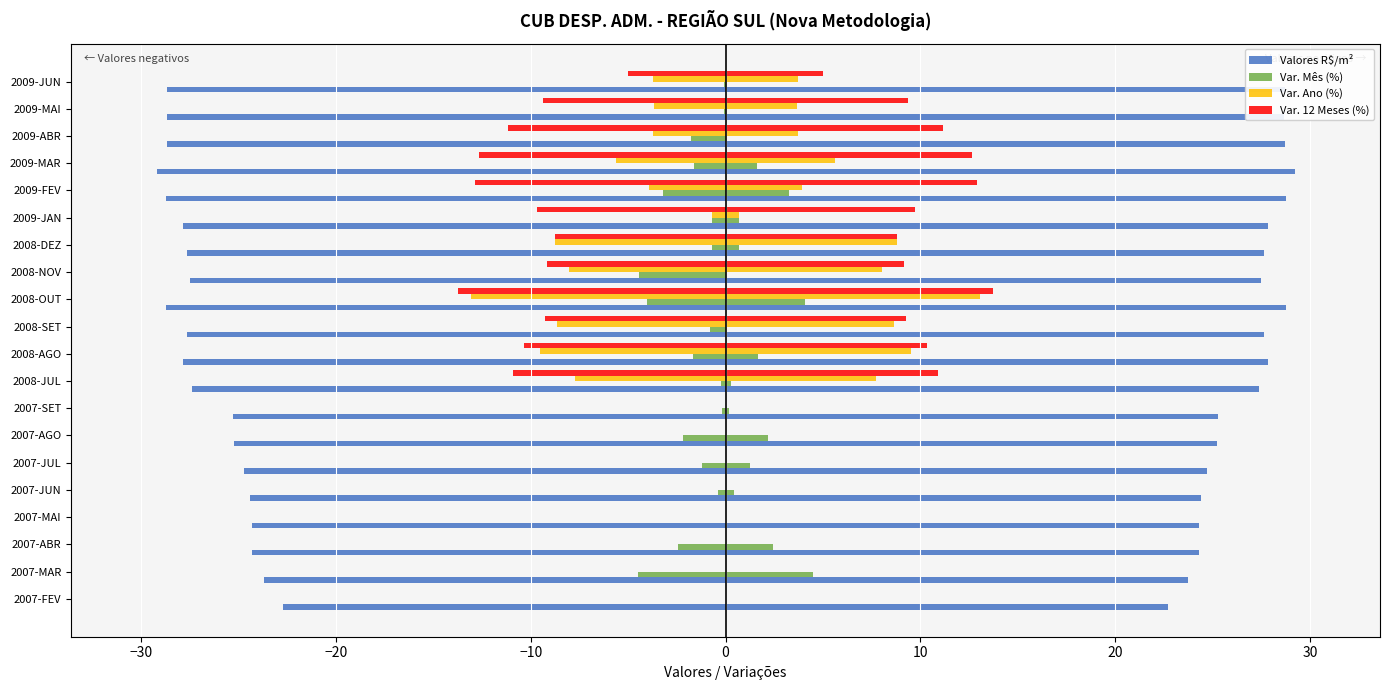

How many distinct data groups are displayed?

4